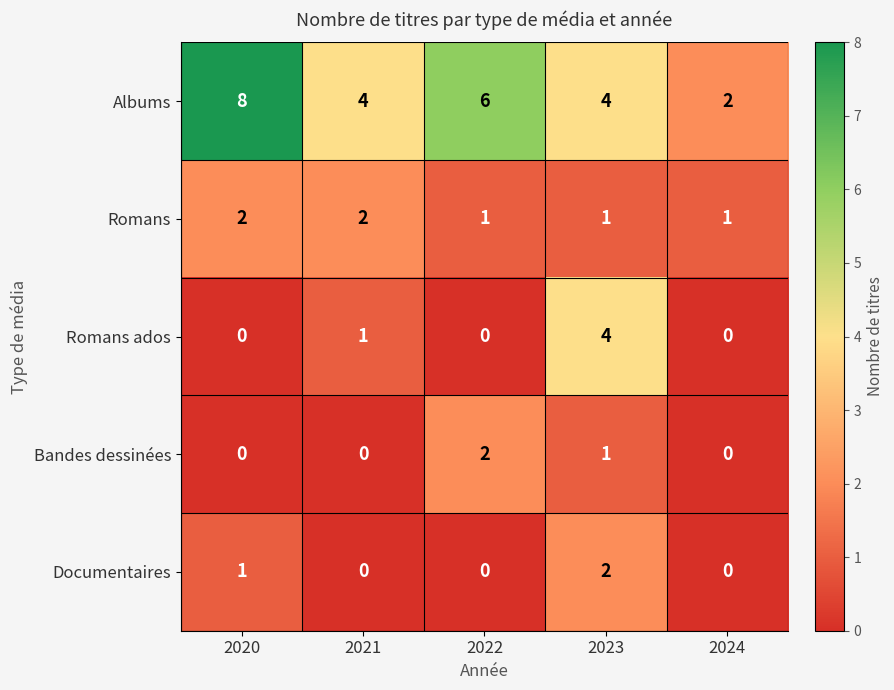

Which category has the highest value across all series?

2020